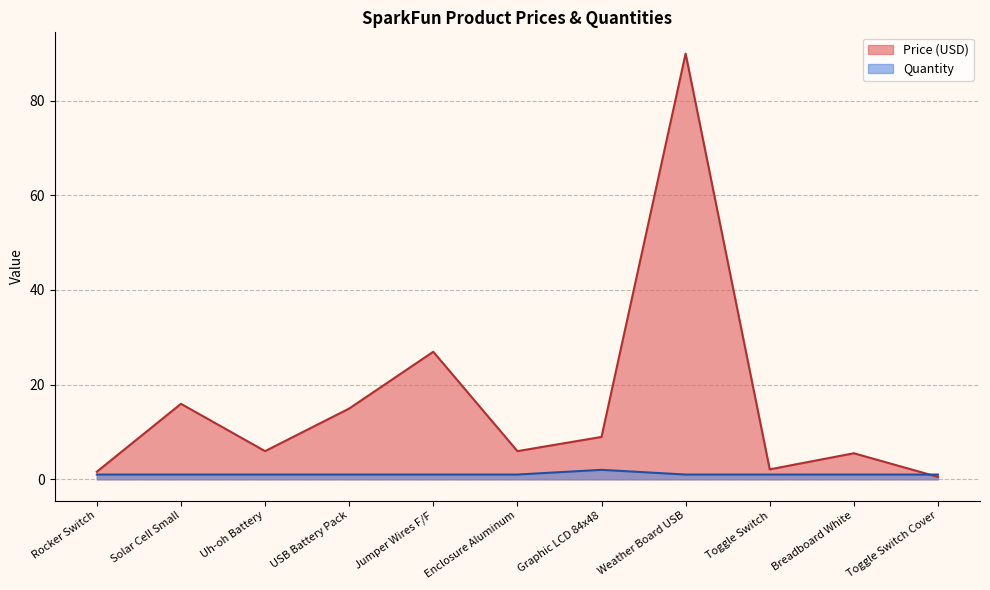

Is it true that Quantity equals 1.0 at Solar Cell Small?

True